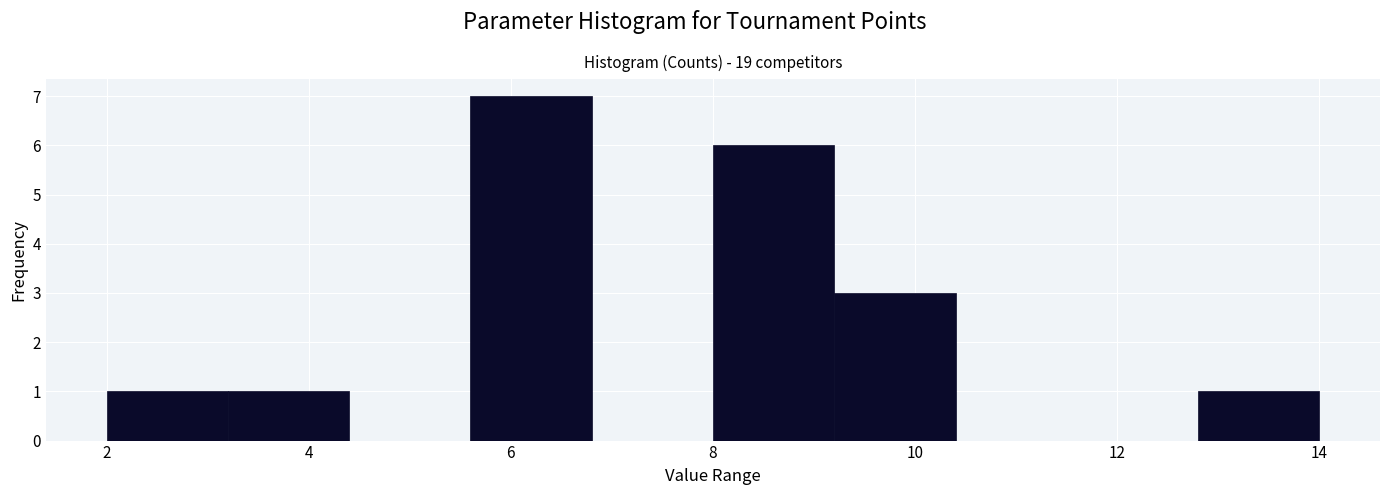

Which range on the x-axis has the tallest bar?

5.6 to 6.8